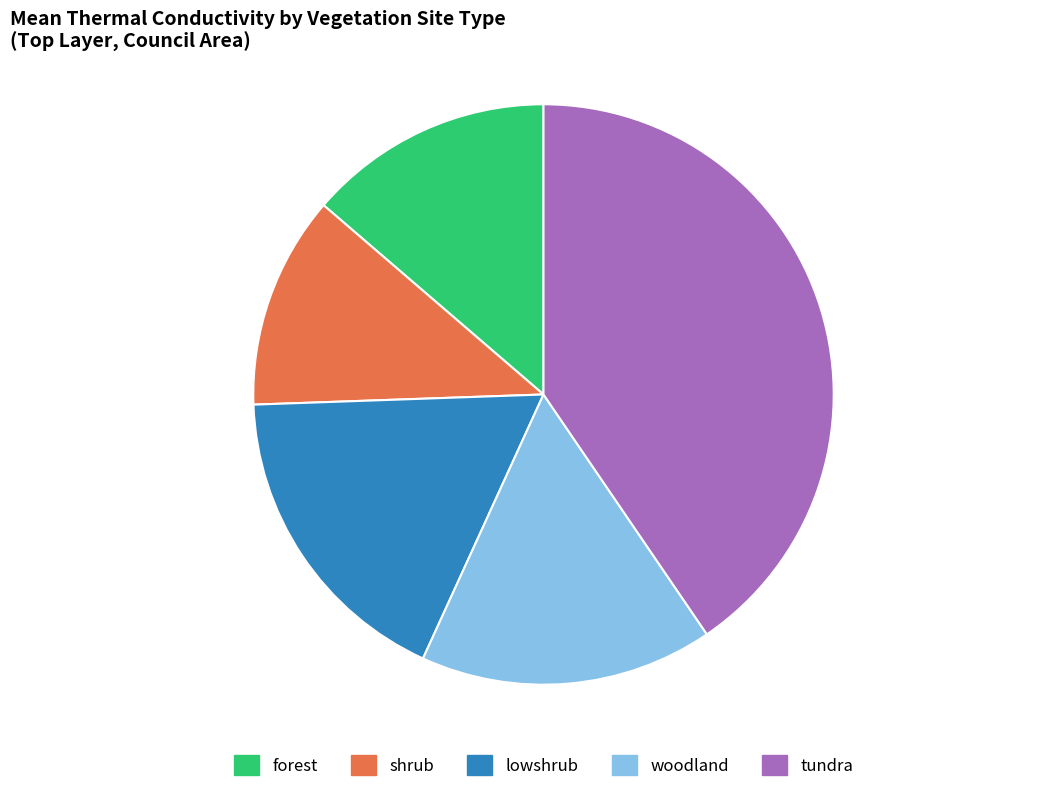

The lowshrub slice represents 28% of the pie. True or false?

False